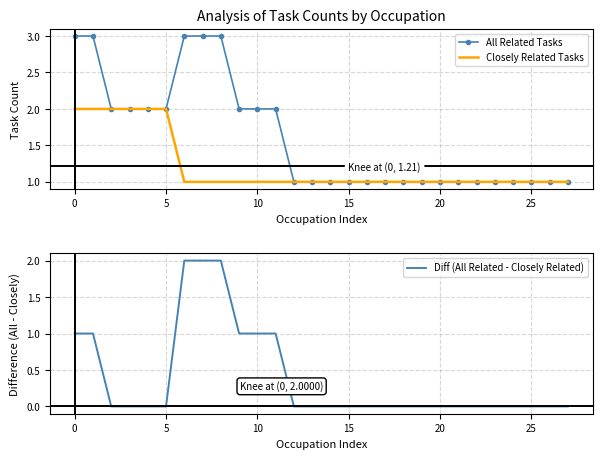

Reading left to right, extract all data points from this chart.

All Related Tasks: 3	3	2	2	2	2	3	3	3	2	2	2	1	1	1	1	1	1	1	1	1	1	1	1	1	1	1	1
Closely Related Tasks: 2	2	2	2	2	2	1	1	1	1	1	1	1	1	1	1	1	1	1	1	1	1	1	1	1	1	1	1
Diff (All Related - Closely Related): 1	1	0	0	0	0	2	2	2	1	1	1	0	0	0	0	0	0	0	0	0	0	0	0	0	0	0	0